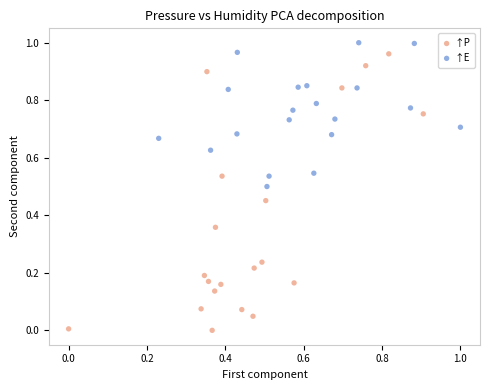

Which series has the widest spread of Y values?

↑P